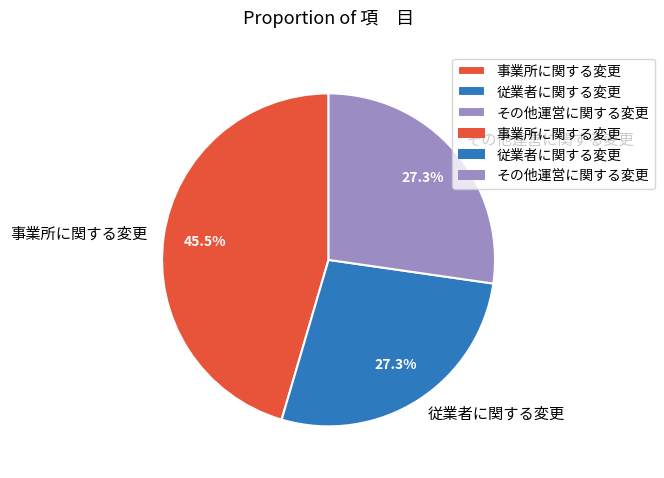

To the nearest percent, what percentage of the pie is 従業者に関する変更?

27%